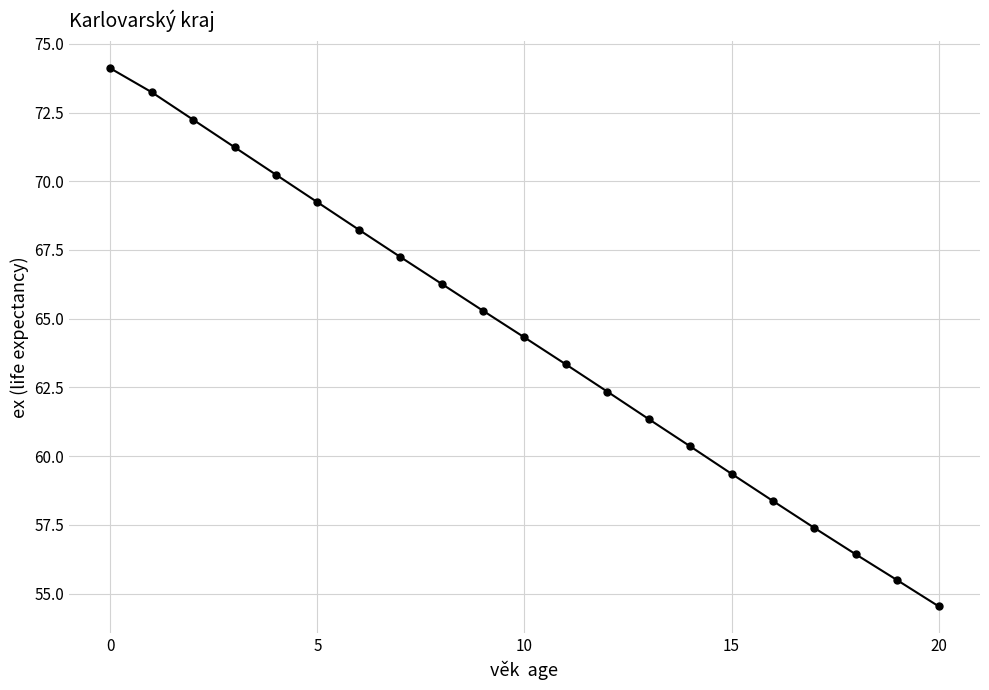

What is the sum of all values?

1350.7